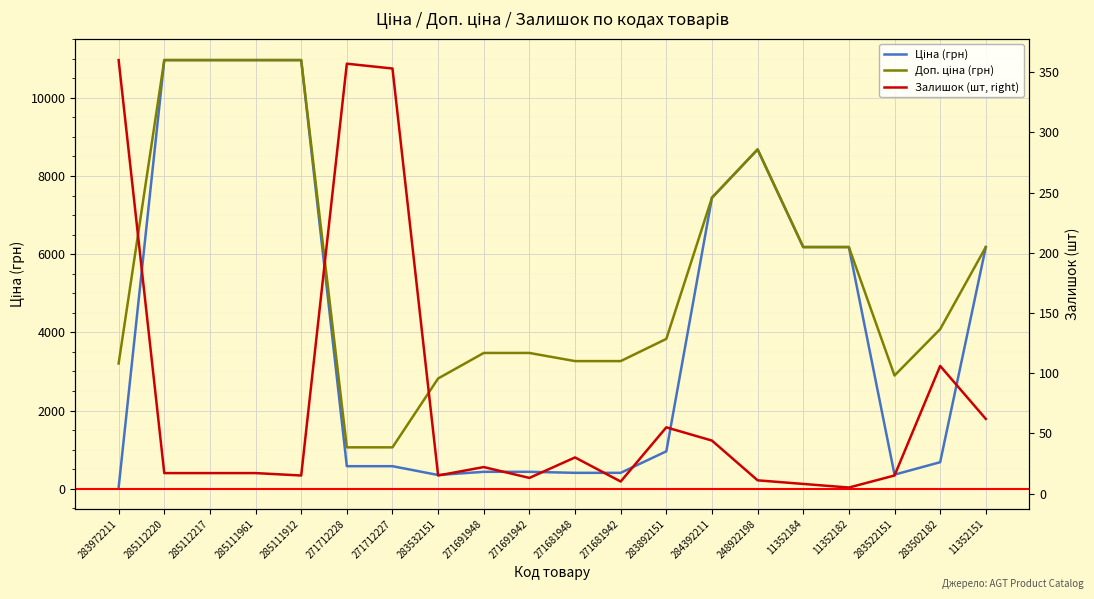

What is the average value of the Залишок (шт, right) series?

76.6